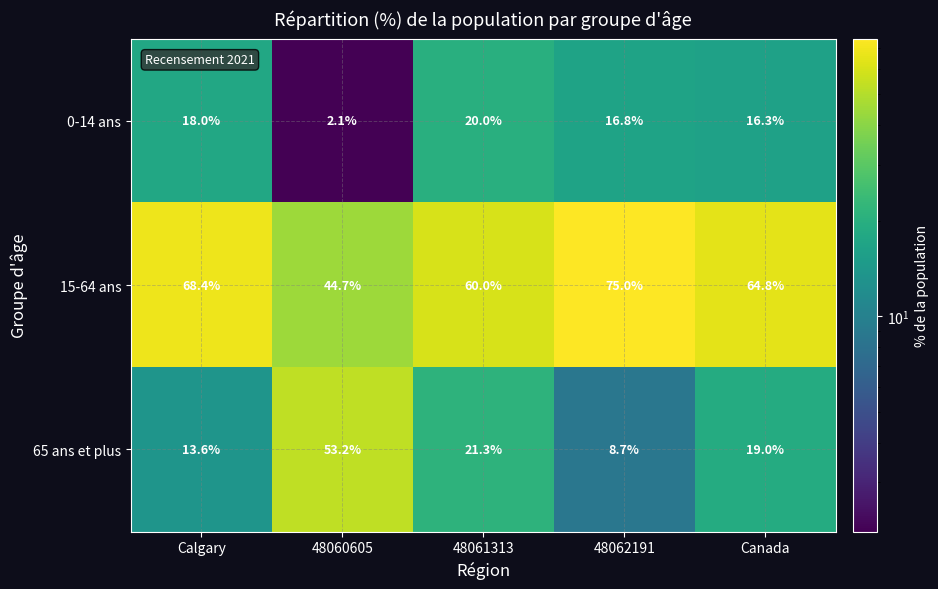

Reading left to right, list all the values displayed in this chart.

0-14 ans: 18.0	2.1	20.0	16.8	16.3
15-64 ans: 68.4	44.7	60.0	75.0	64.8
65 ans et plus: 13.6	53.2	21.3	8.7	19.0